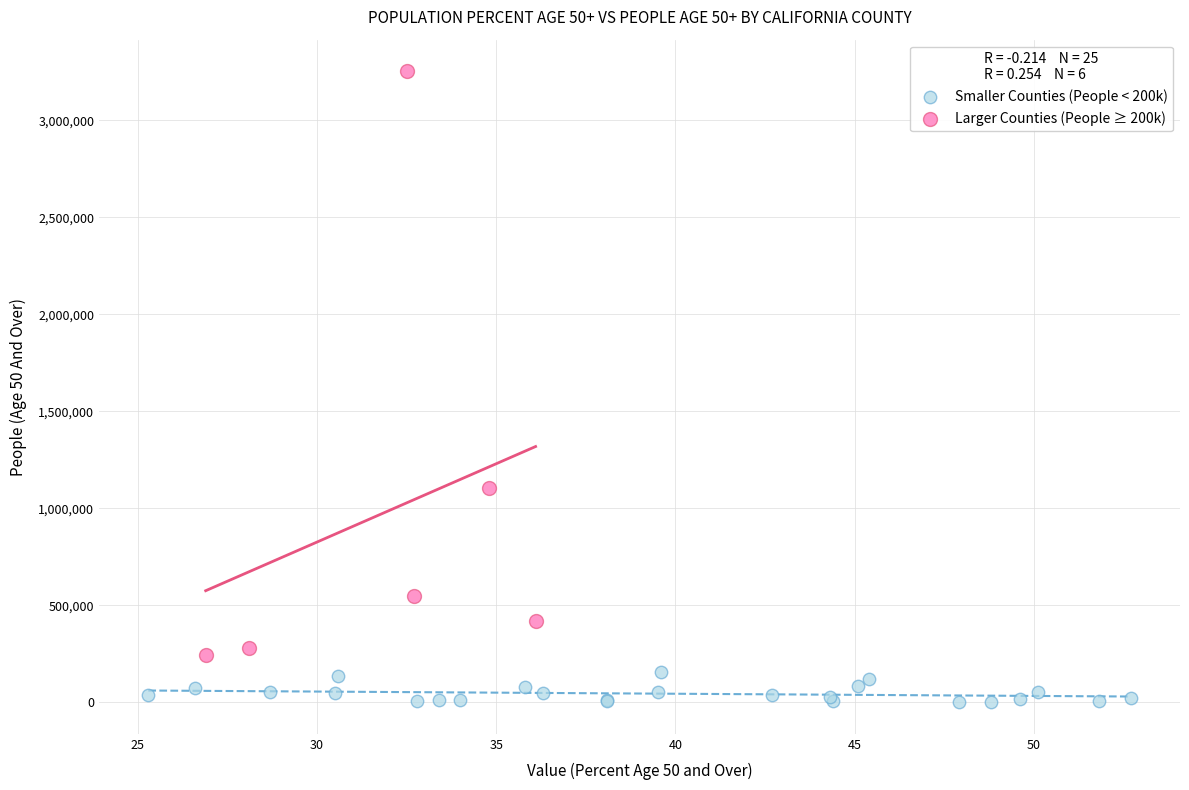

Which series contains the highest Y value?

Larger Counties (People ≥ 200k)